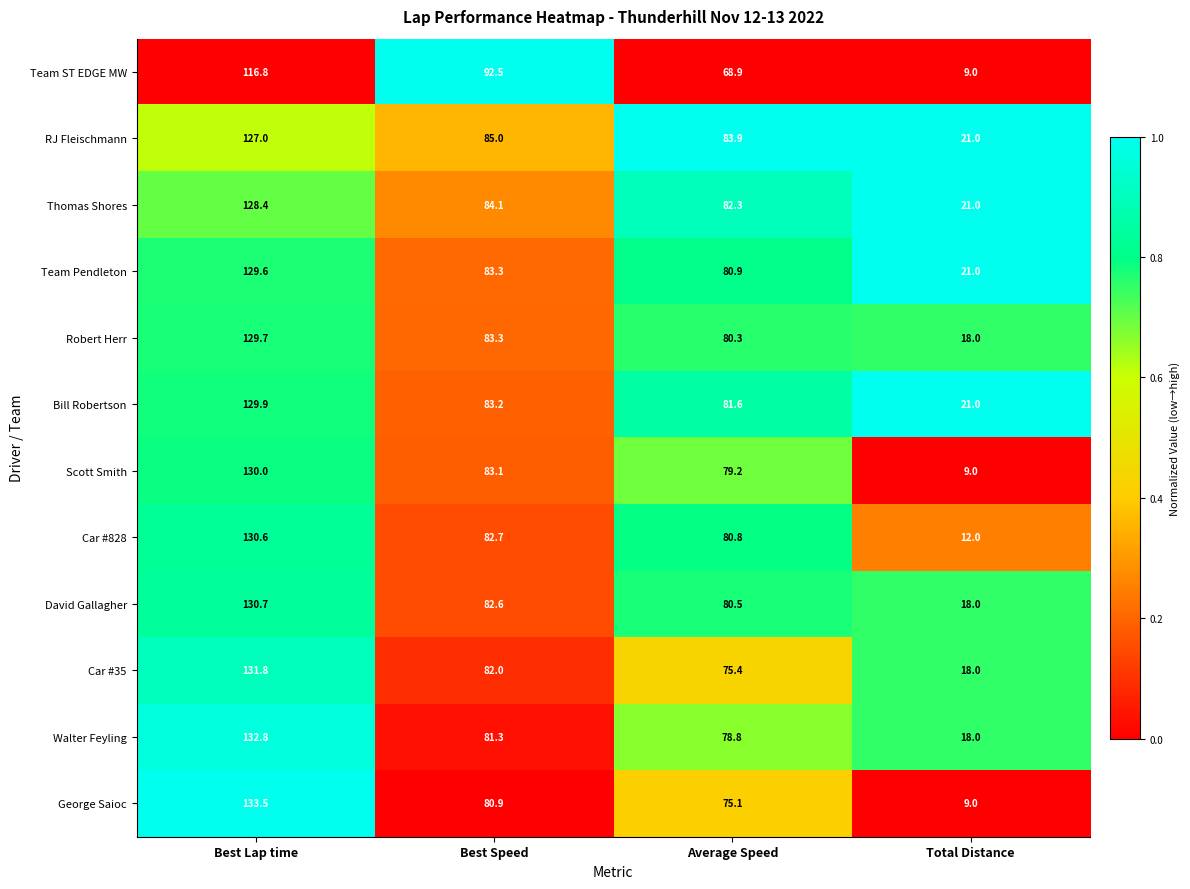

The Thomas Shores series shows 40.2 at Average Speed. True or false?

False